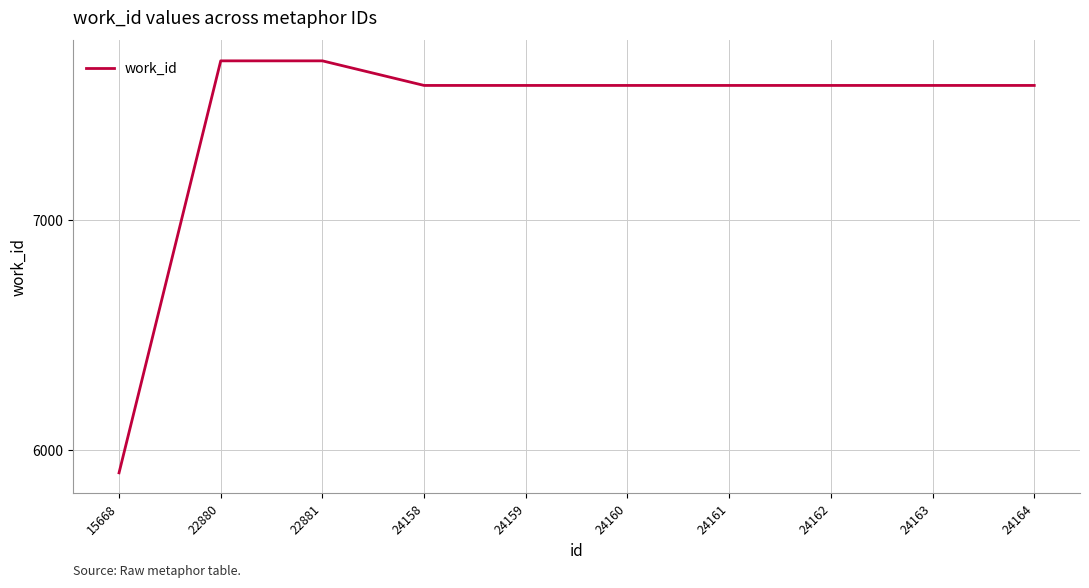

Approximately how many times larger is the value at 24161 compared to 24164?

1.0